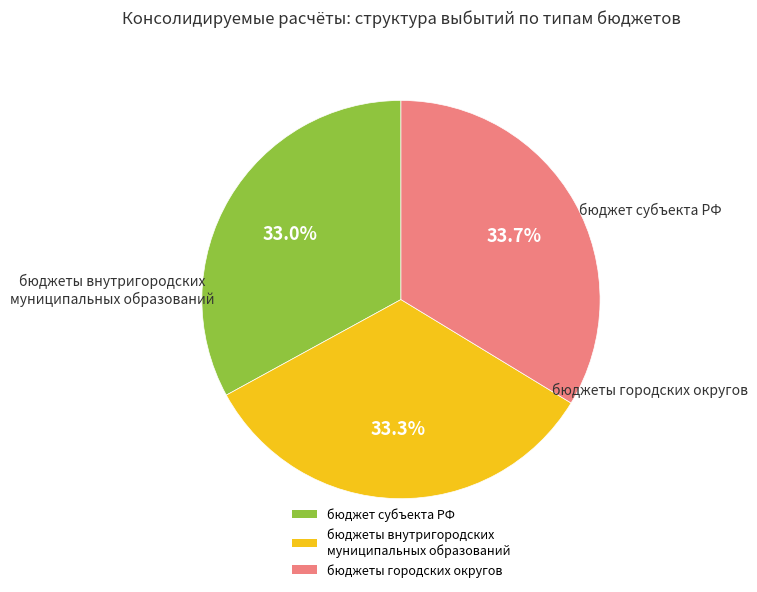

To the nearest percent, what is the average slice percentage?

33%